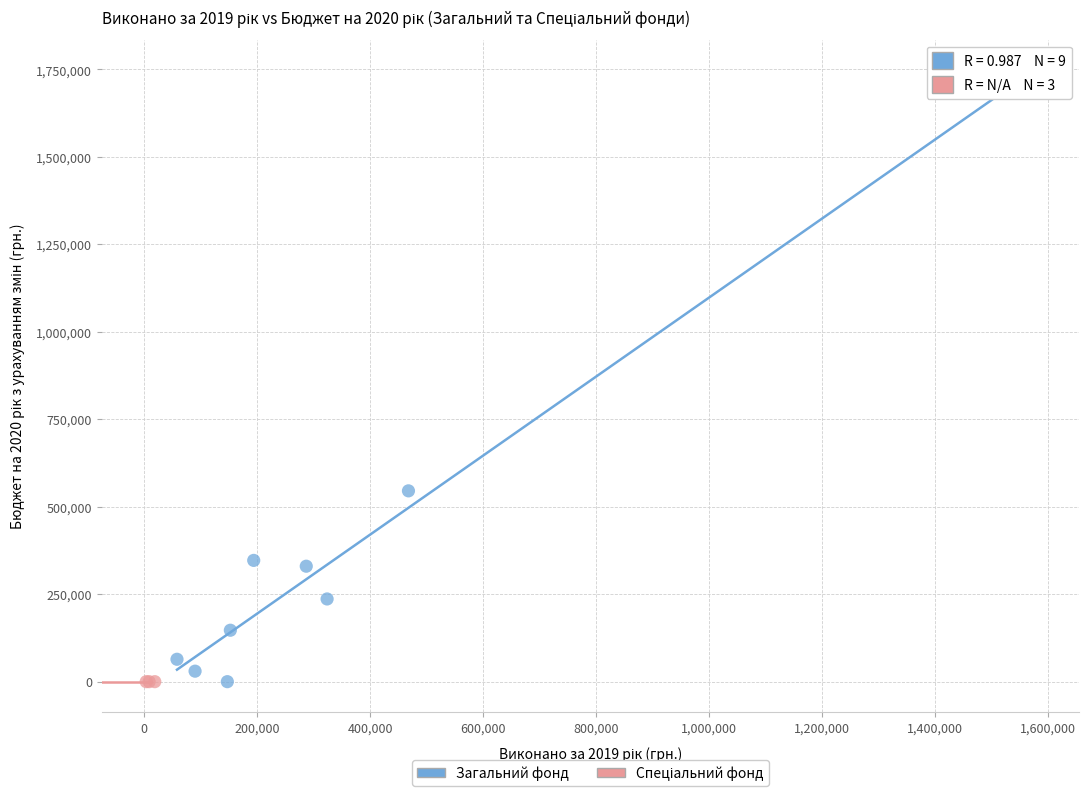

Which series reaches the maximum Y coordinate?

Загальний фонд